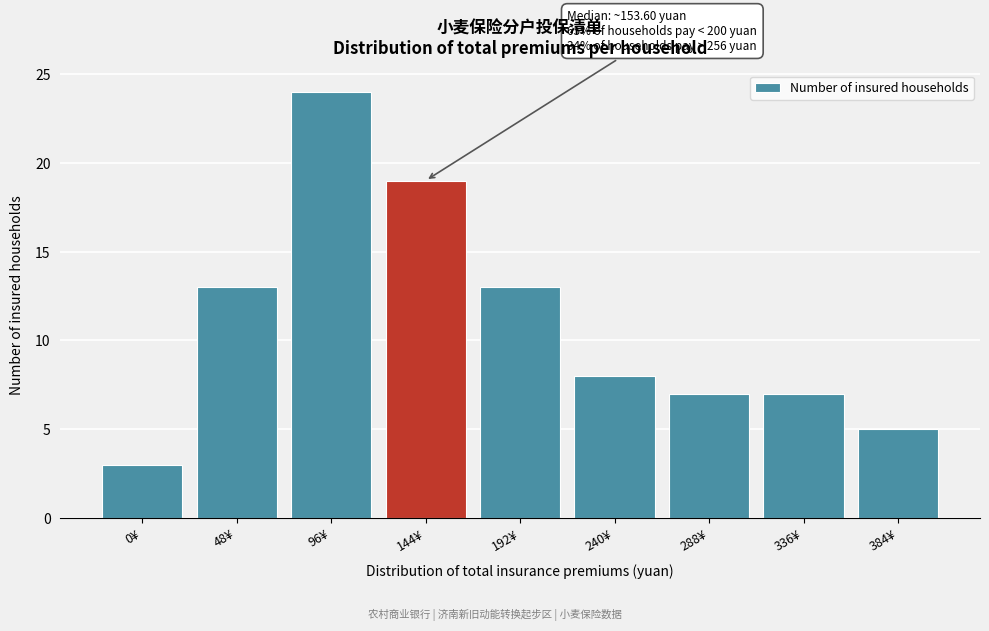

Reading left to right, extract all data points from this chart.

3	13	24	19	13	8	7	7	5